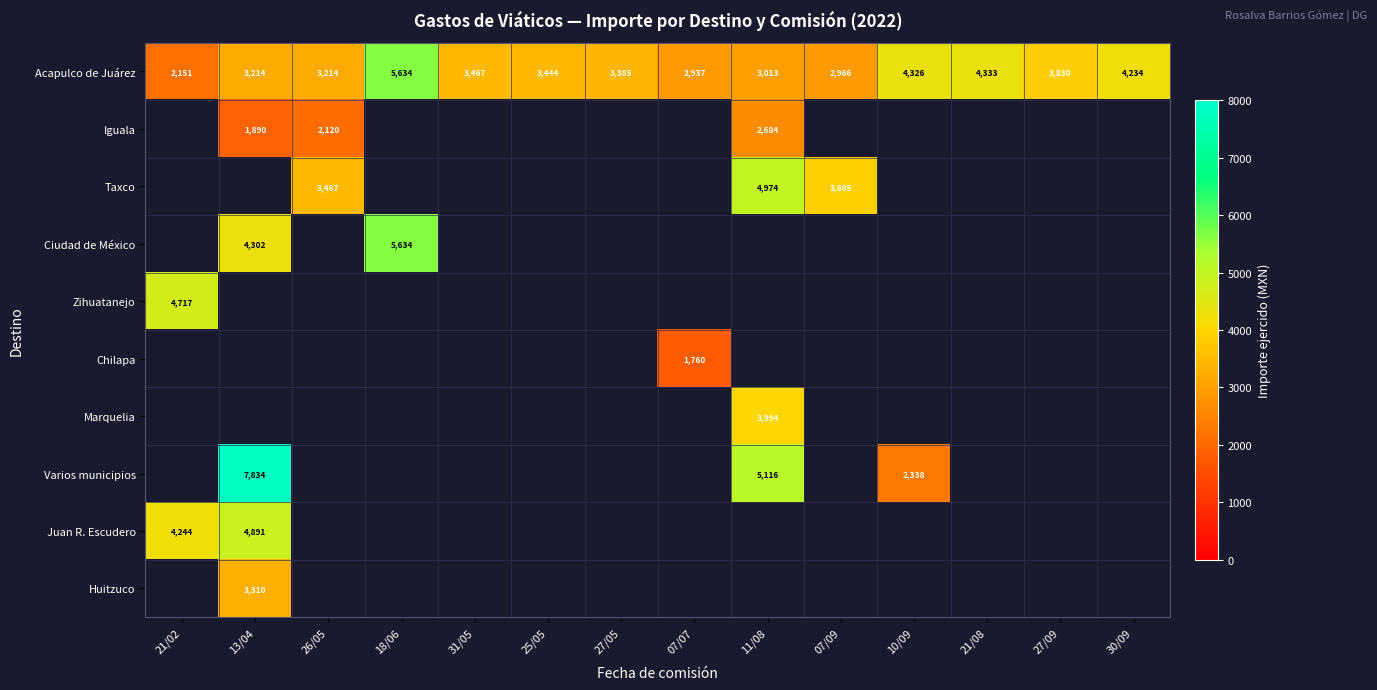

What is the minimum value shown in the chart?

1760.5